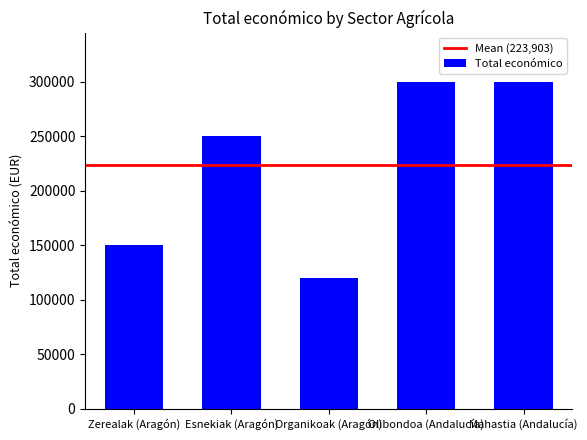

Does the chart contain stacked bars?

No